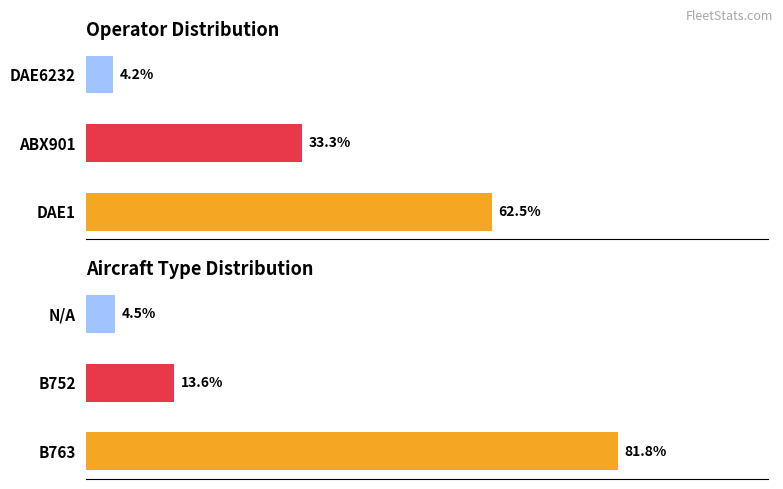

True or false: Aircraft type share has a value of 133.5 at B763.

False